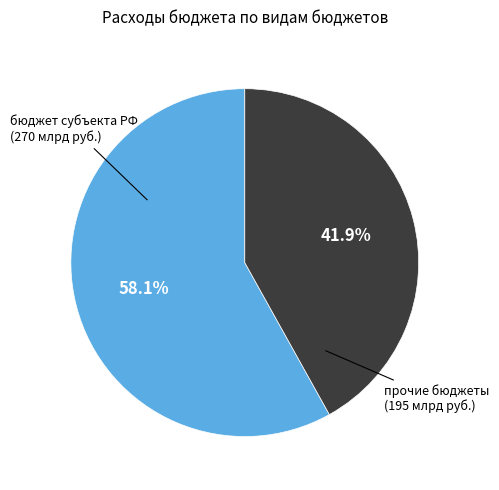

Does any single category account for the majority?

Yes